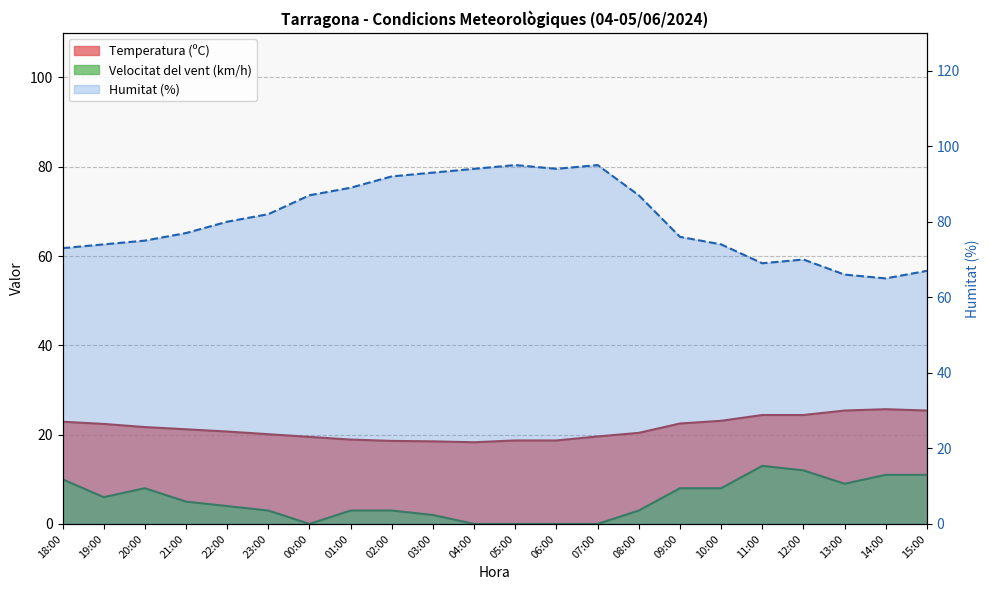

What is the sum of all Temperatura (ºC) values?

471.1